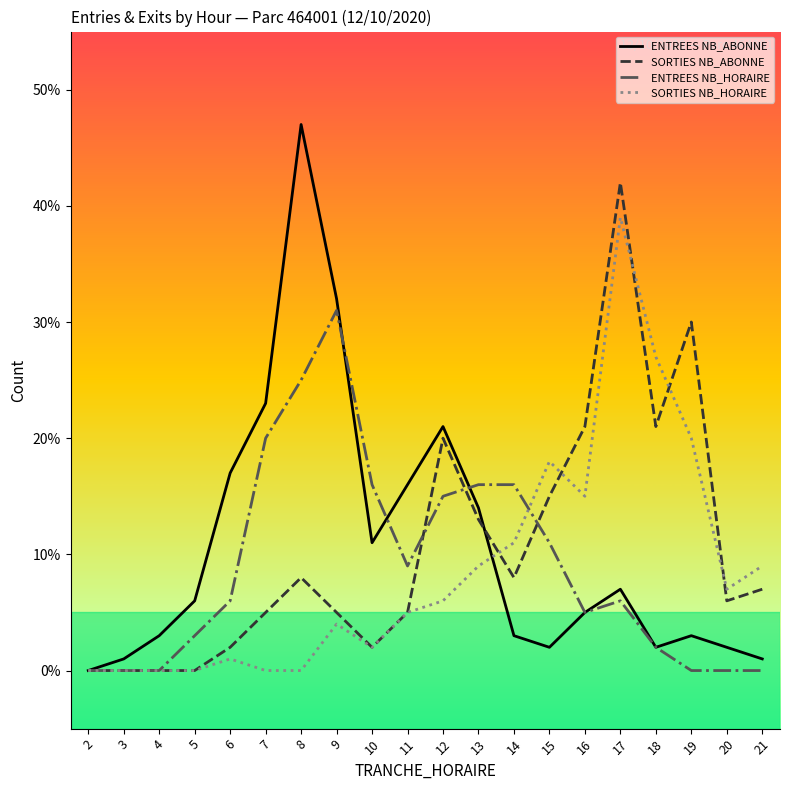

At which category does ENTREES NB_ABONNE reach its first local valley?

10